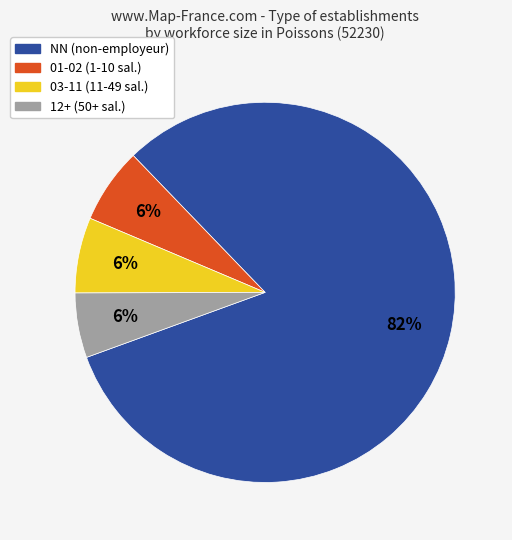

Is it true that NN (non-employeur) is 91% of the pie?

False